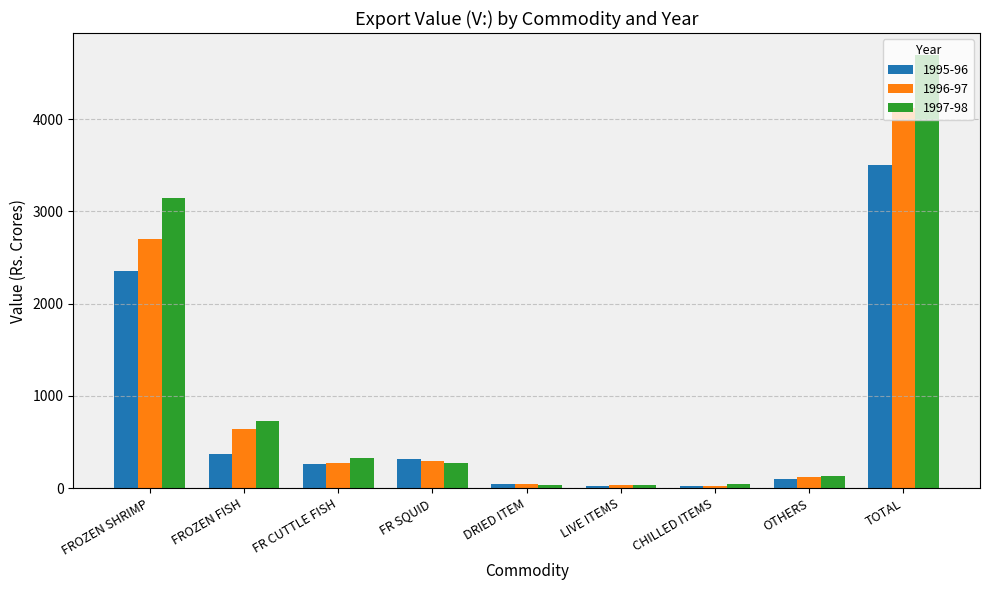

Between FROZEN SHRIMP and FROZEN FISH, which series saw the biggest shift?

1997-98